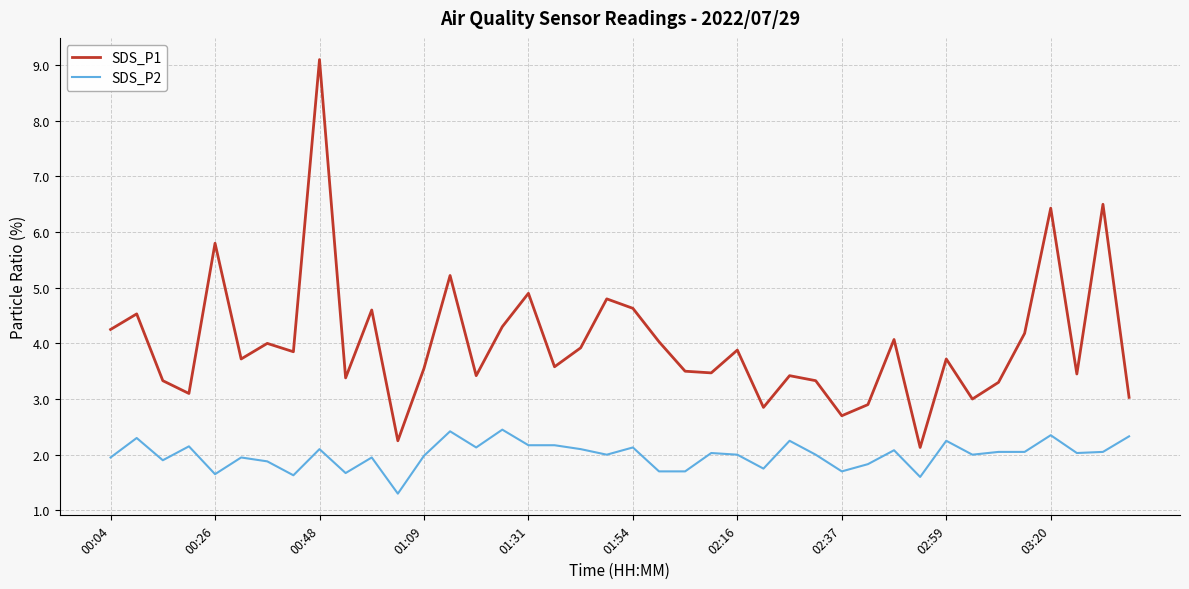

Which series has the largest total across all categories?

SDS_P1